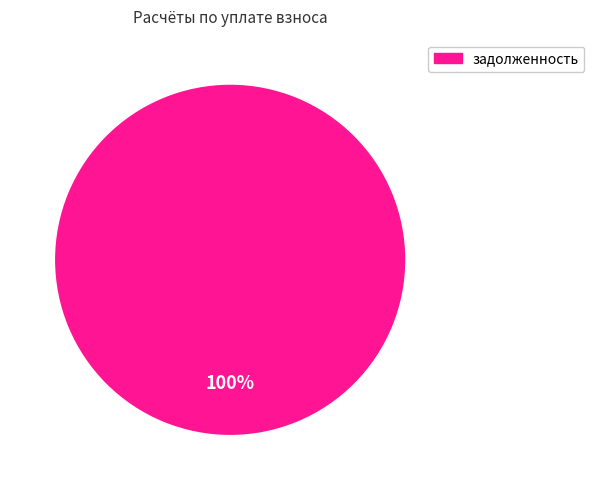

Does any single category account for the majority?

Yes